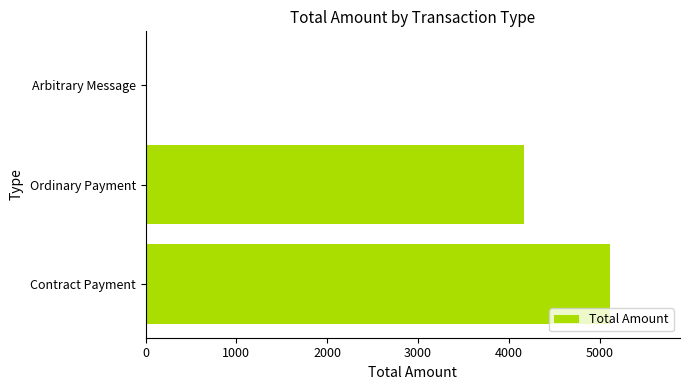

Between Arbitrary Message and Ordinary Payment, which is larger?

Ordinary Payment